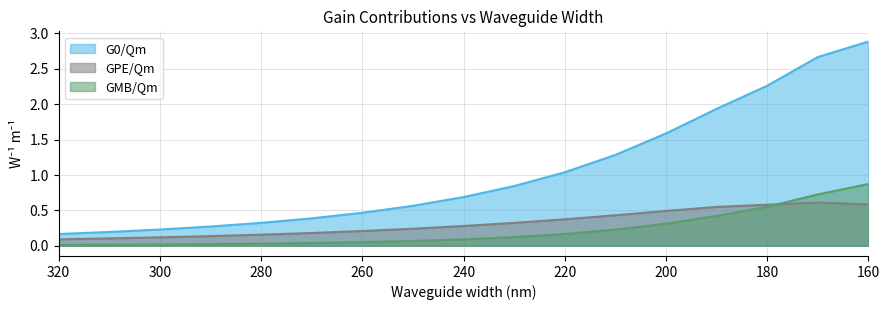

Reading left to right, extract all data points from this chart.

G0/Qm: 0.2	0.2	0.2	0.3	0.3	0.4	0.5	0.6	0.7	0.8	1.0	1.3	1.6	1.9	2.3	2.7	2.9
GMB/Qm: 0.0	0.0	0.0	0.0	0.0	0.0	0.1	0.1	0.1	0.1	0.2	0.2	0.3	0.4	0.6	0.7	0.9
GPE/Qm: 0.1	0.1	0.1	0.1	0.2	0.2	0.2	0.2	0.3	0.3	0.4	0.4	0.5	0.5	0.6	0.6	0.6